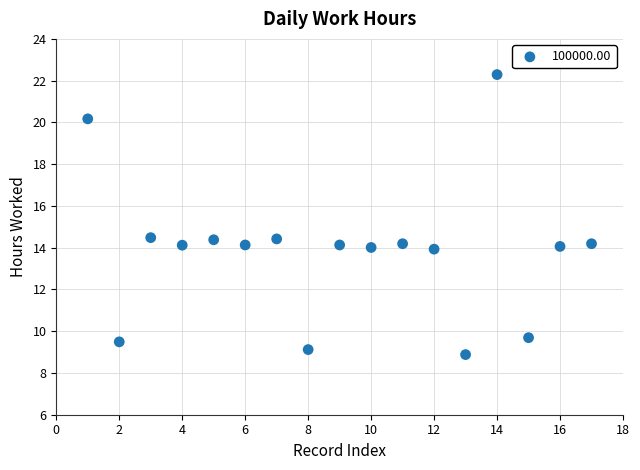

What is the range of Y values (max minus min)?

13.4